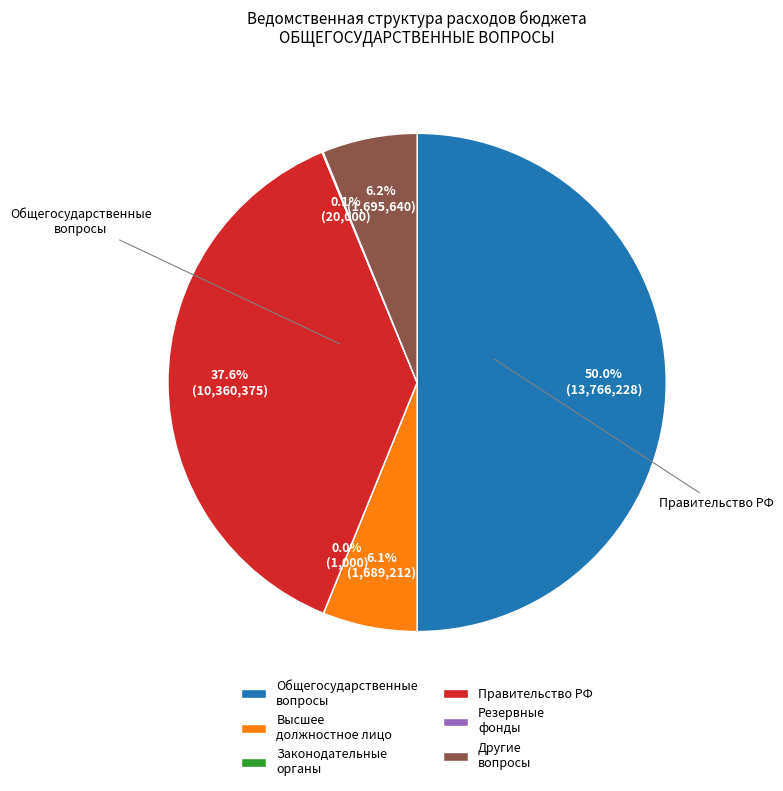

Approximately how many times larger is the value at Правительство РФ compared to Другие вопросы?

6.1